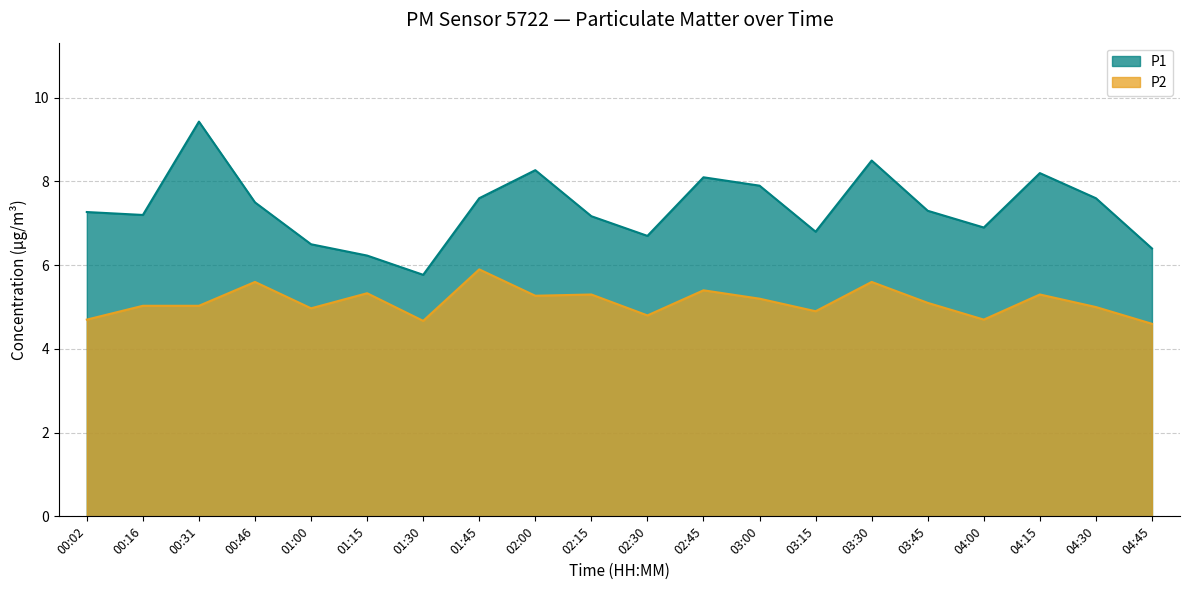

True or false: P1 has a value of 4.5 at 02:30.

False